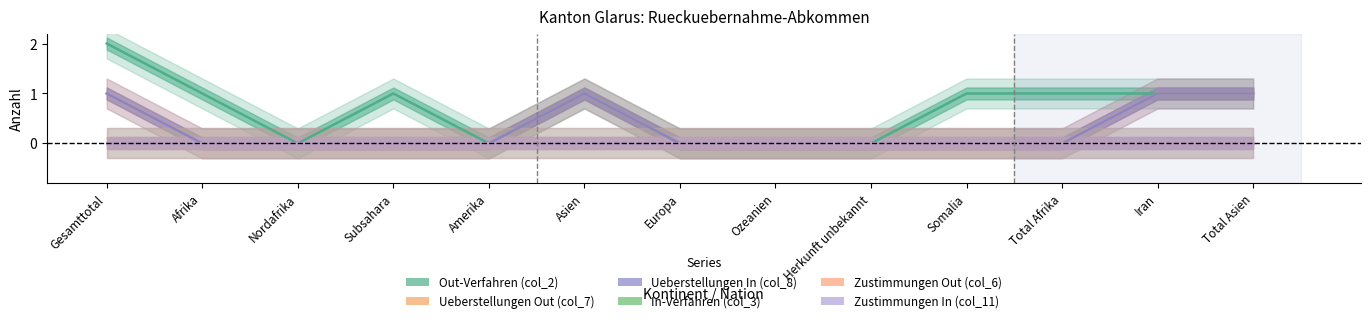

At which label does Out-Verfahren (col_2) reach its minimum?

Nordafrika